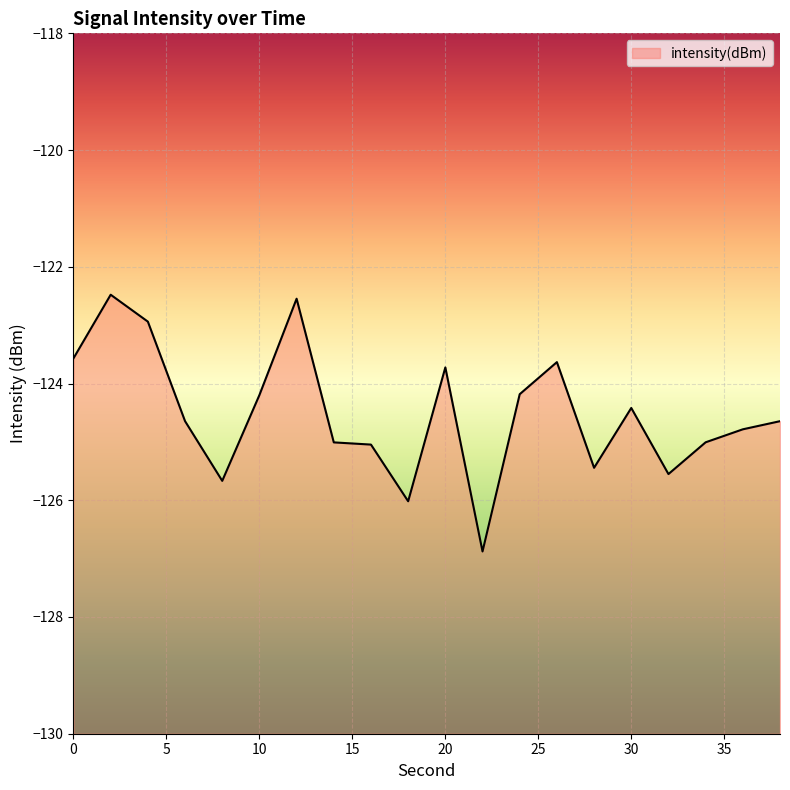

What is the sum of the values at 24 and 8?

-249.9